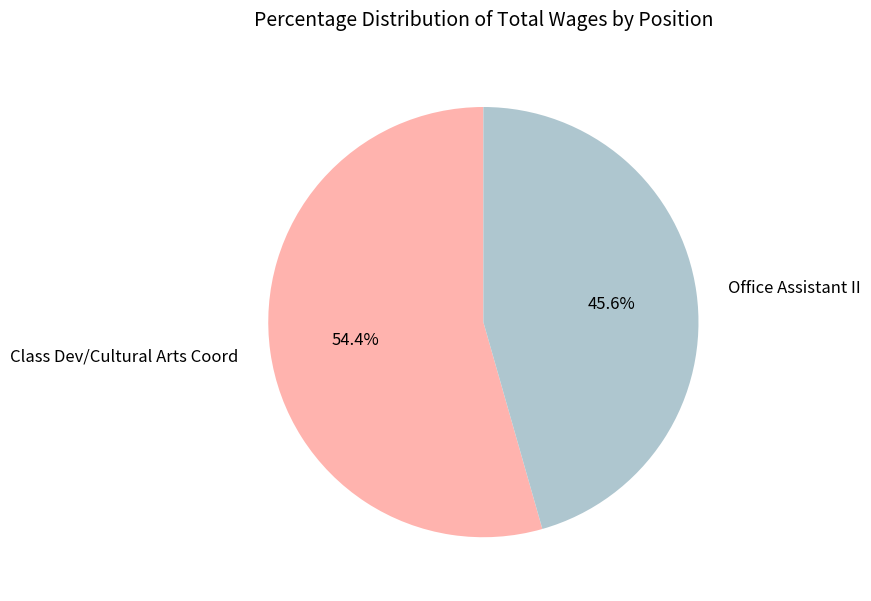

To the nearest percent, what portion does Office Assistant II represent?

46%